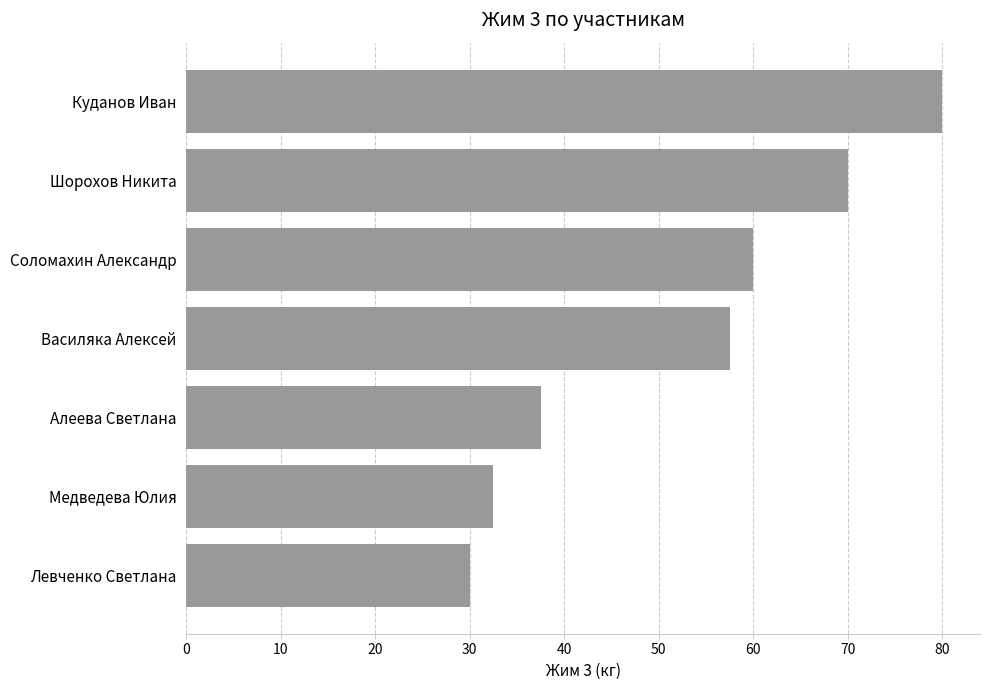

Reading bottom to top, what are all the values shown in this chart?

30.0	32.5	37.5	57.5	60.0	70.0	80.0